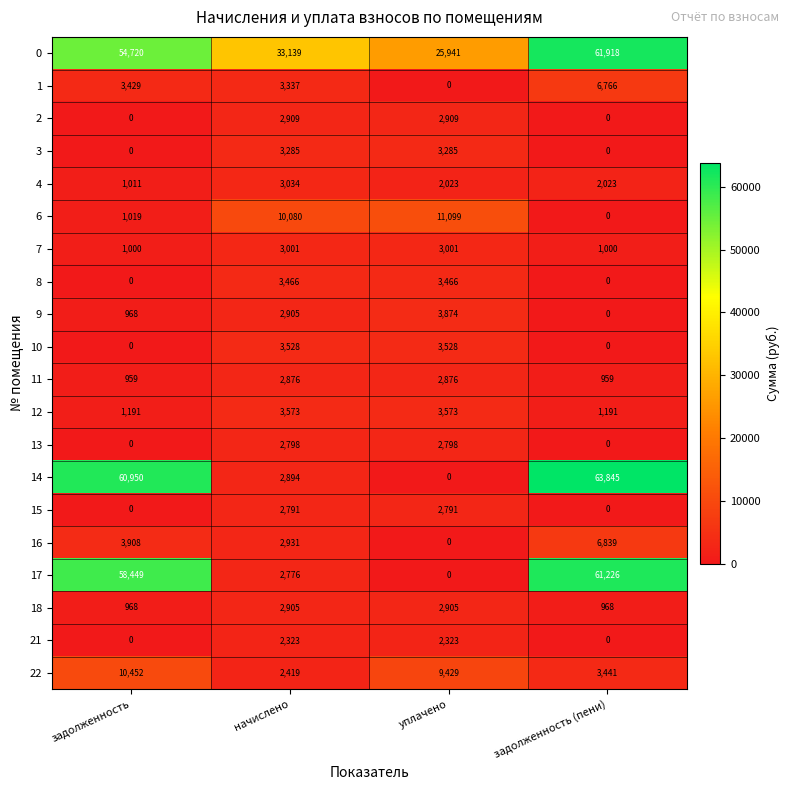

The value of 14 at задолженность (пени) is 63845. True or false?

True